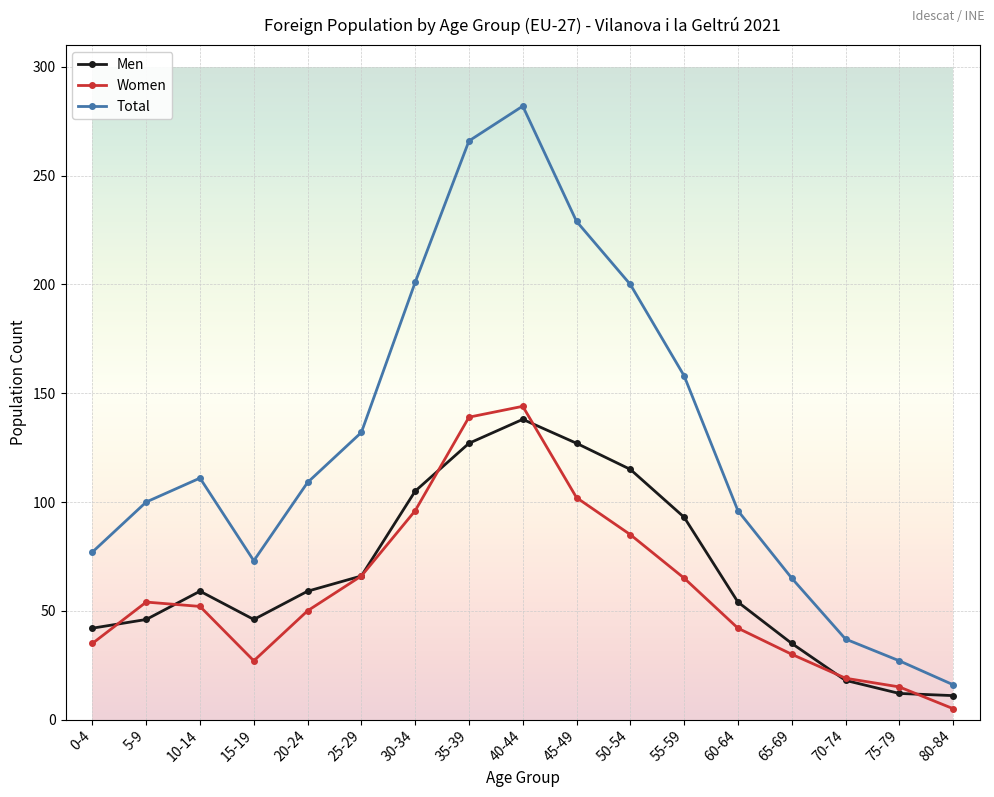

True or false: Total and Men cross at least once.

False